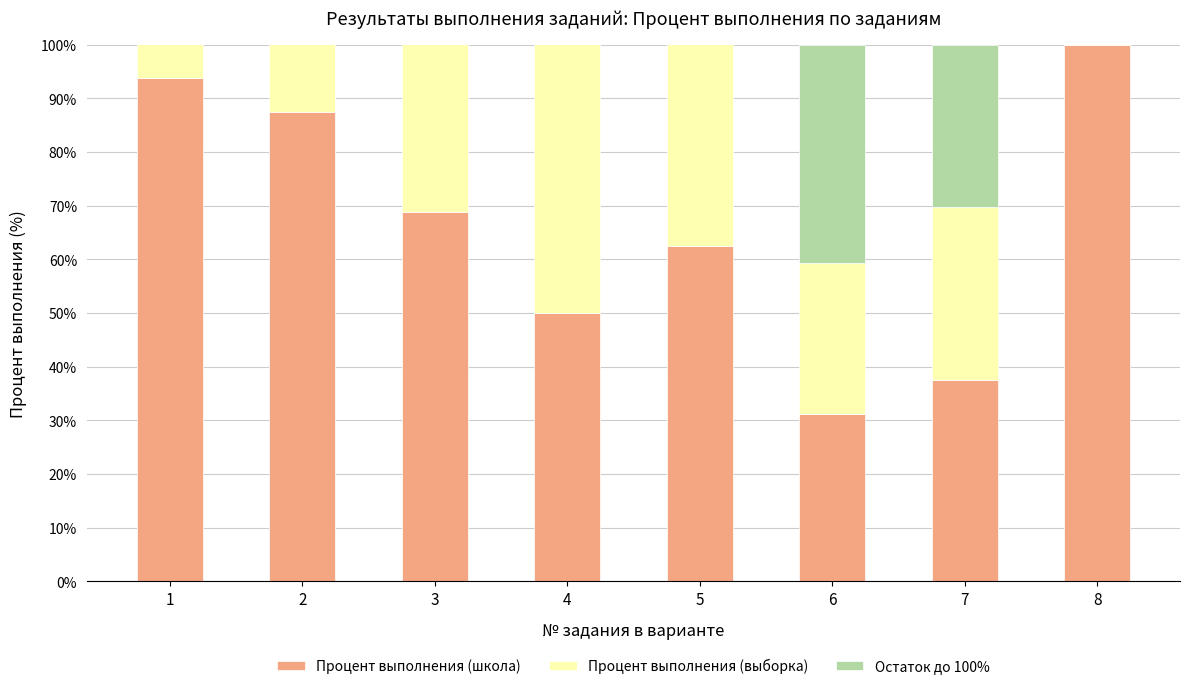

The Процент выполнения (школа) series shows 93.8 at 1. True or false?

True